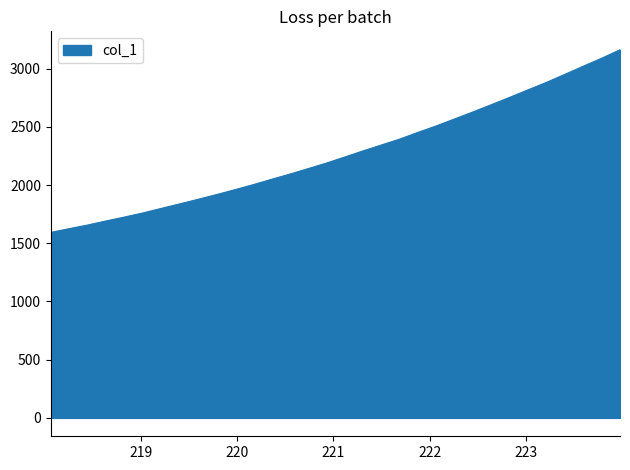

What is the maximum value shown in the chart?

3162.5